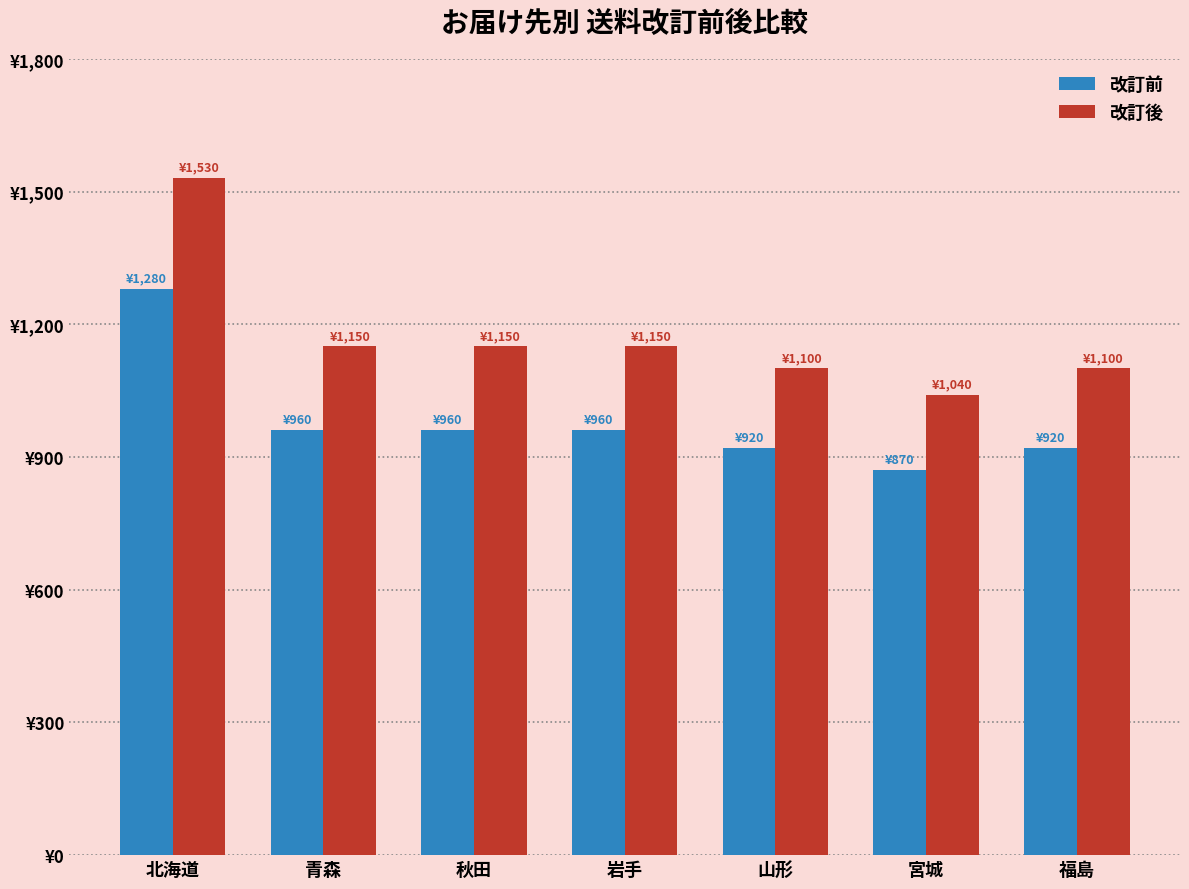

Are the bars grouped side by side (vs. stacked)?

Yes